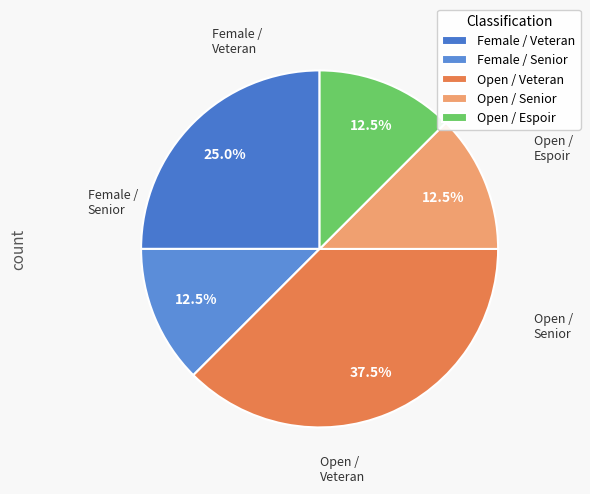

How much of the chart is everything except Open / Espoir?

87.5%